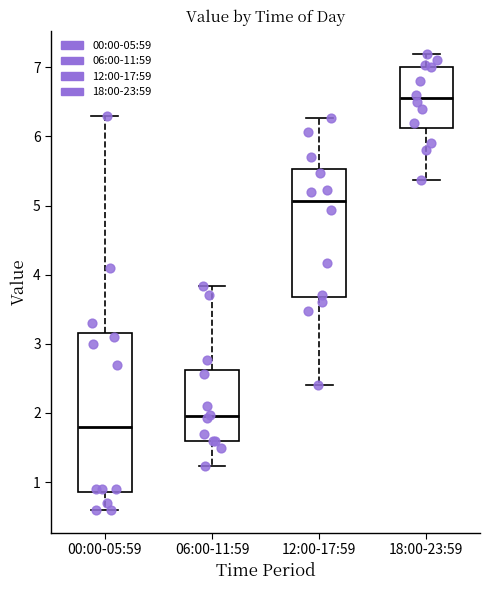

Comparing the boxes themselves (not the whiskers), which one is the tallest?

00:00-05:59